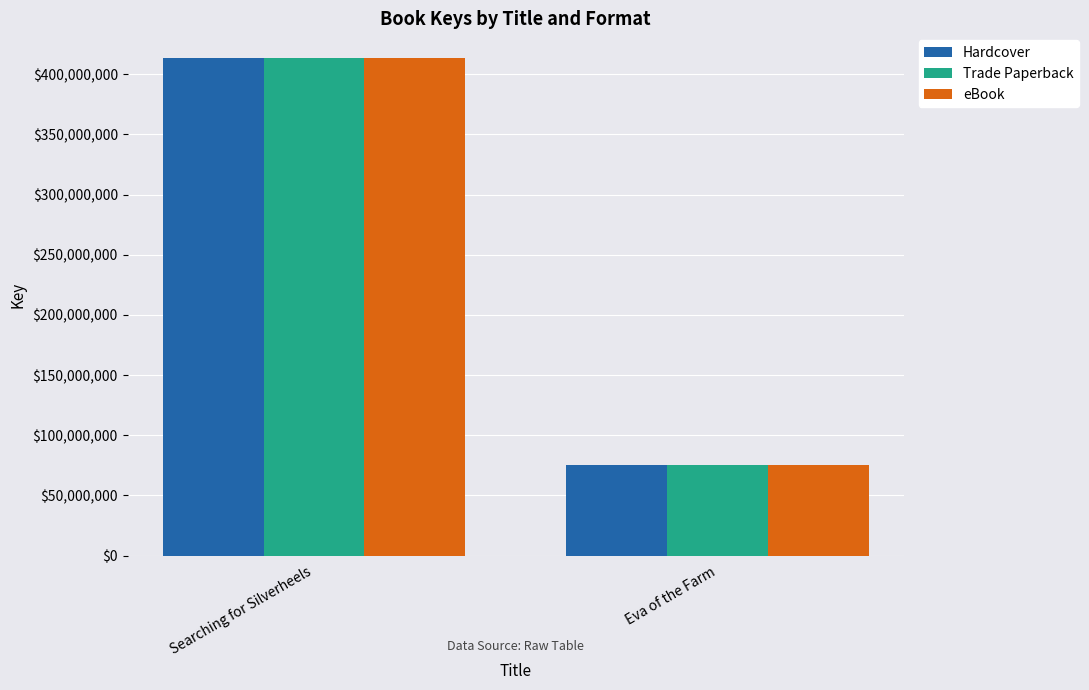

Reading left to right, extract all data points from this chart.

Hardcover: 413237225	75623289
Trade Paperback: 413237225	75623289
eBook: 413237225	75623289